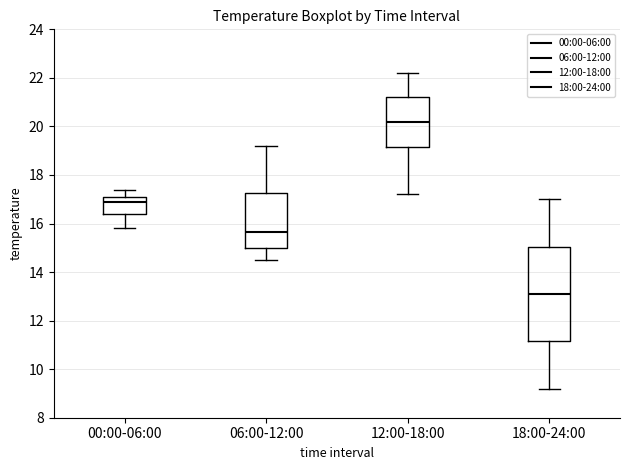

Which box's median line is the lowest?

18:00-24:00